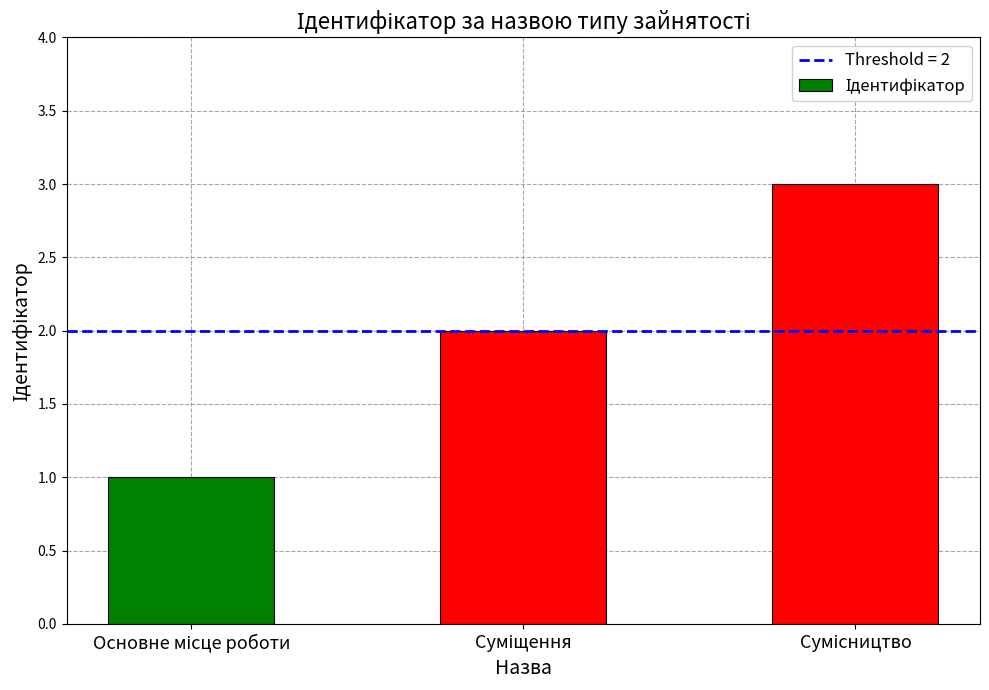

Reading right to left, what are all the values shown in this chart?

3	2	1